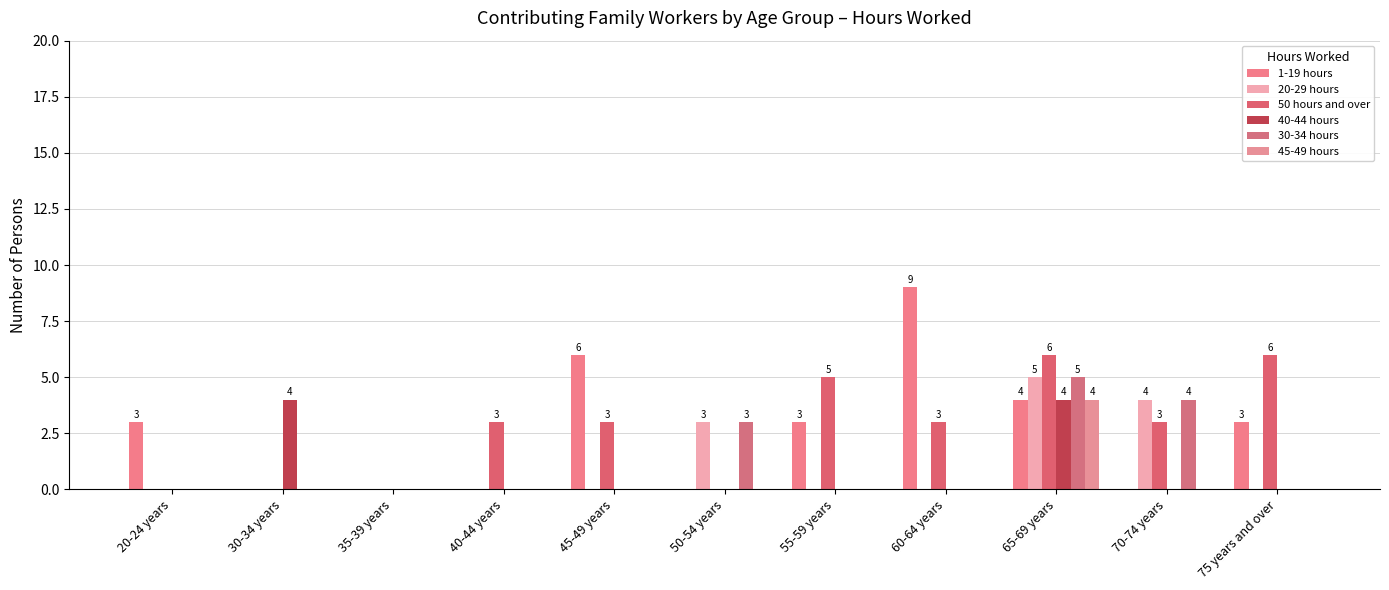

How many groups of bars are there?

11